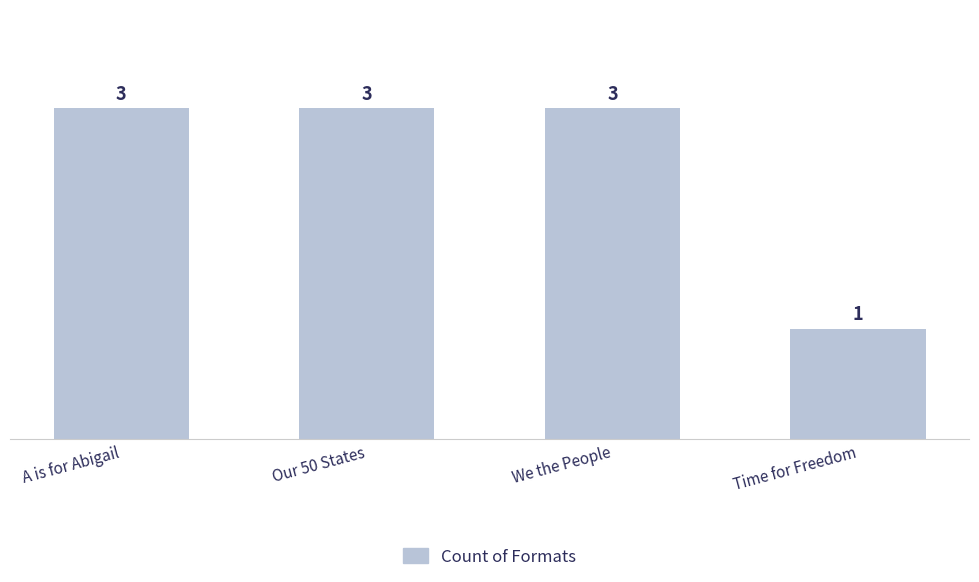

True or false: the data shows 1 at Time for Freedom.

True